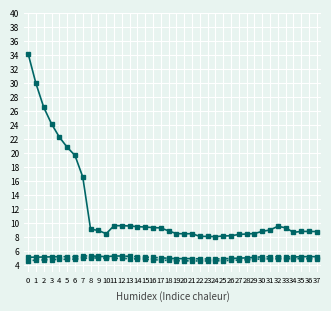

What is the total value across all series at 31?

18.9